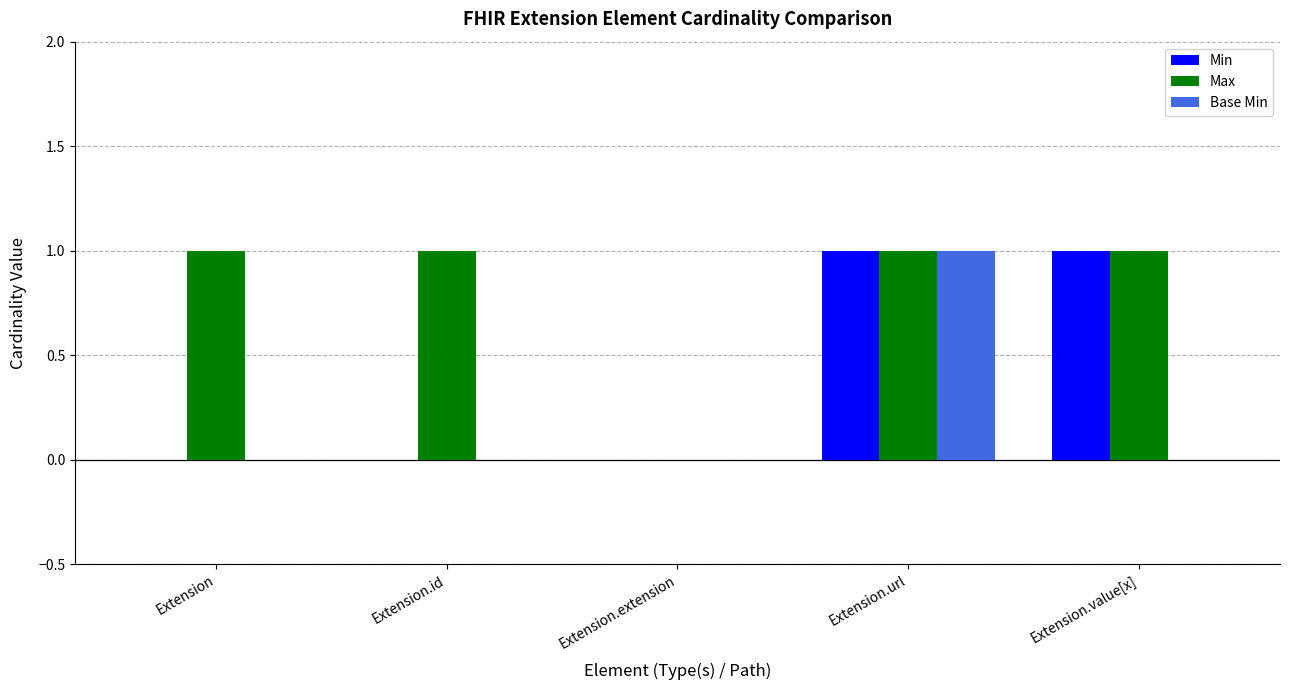

Which series has the largest total across all categories?

Max